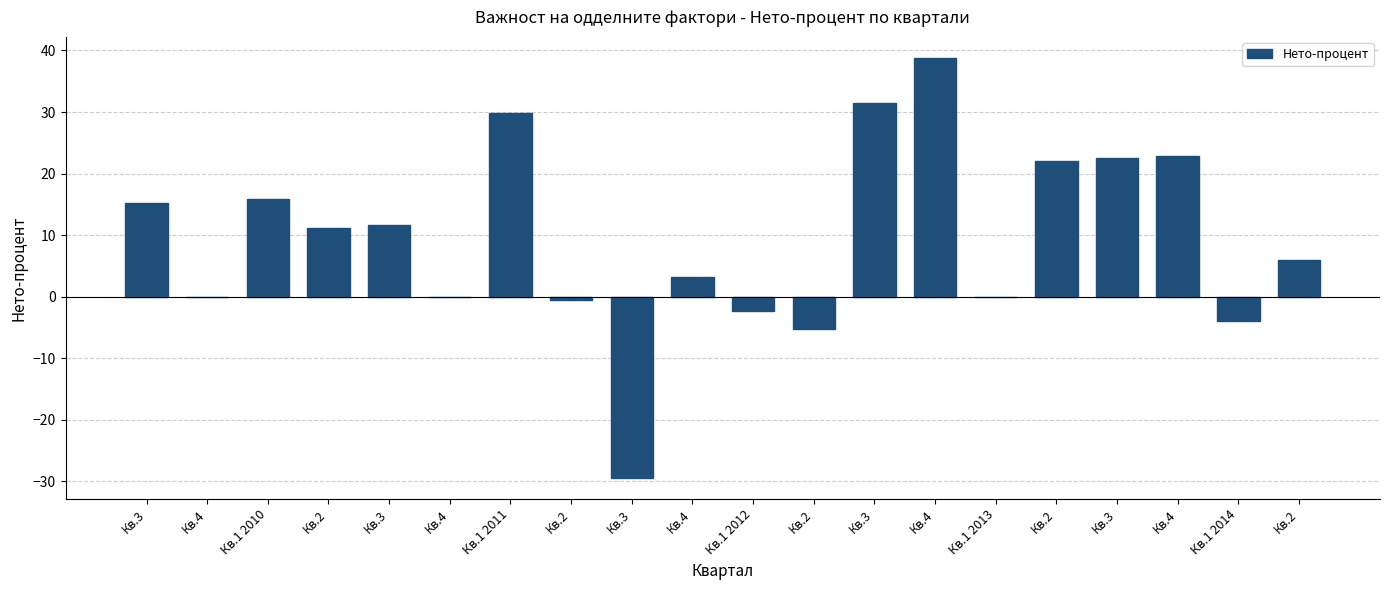

Rank the categories by value from lowest to highest.

Кв.3, Кв.2, Кв.1 2014, Кв.1 2012, Кв.2, Кв.4, Кв.4, Кв.1 2013, Кв.4, Кв.2, Кв.2, Кв.3, Кв.3, Кв.1 2010, Кв.2, Кв.3, Кв.4, Кв.1 2011, Кв.3, Кв.4